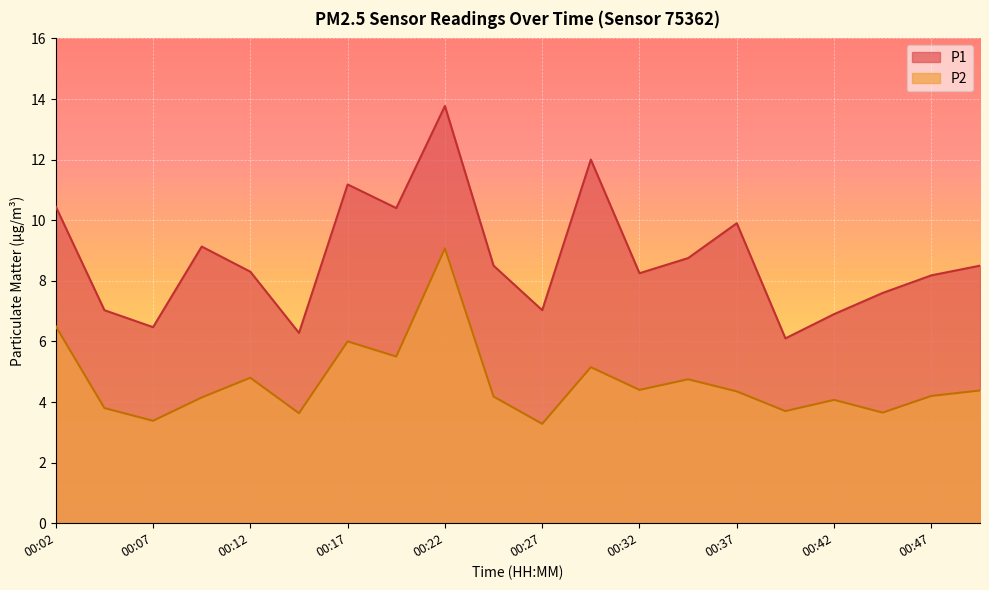

Which has a higher value, 00:14 or 00:27?

00:27